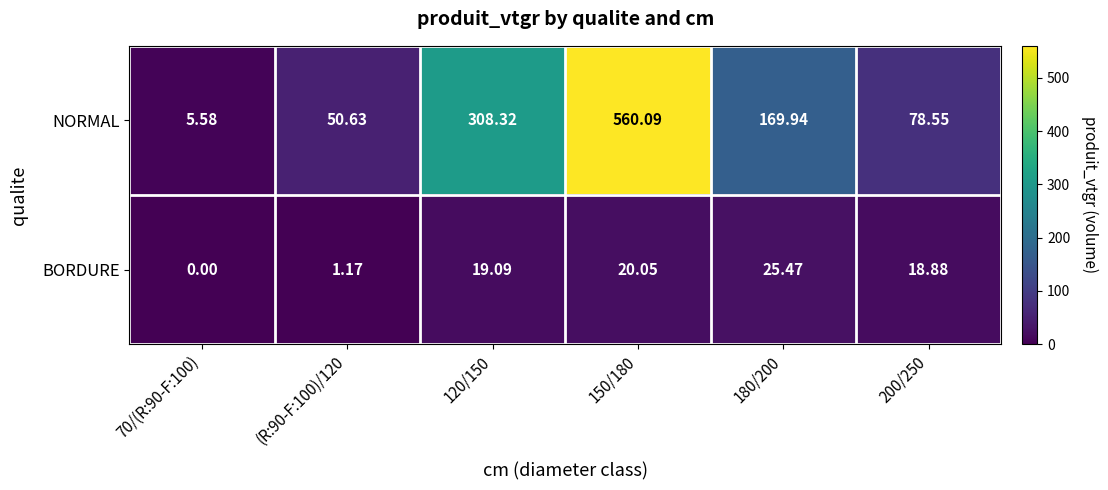

Which series changed the most between 150/180 and 180/200?

NORMAL